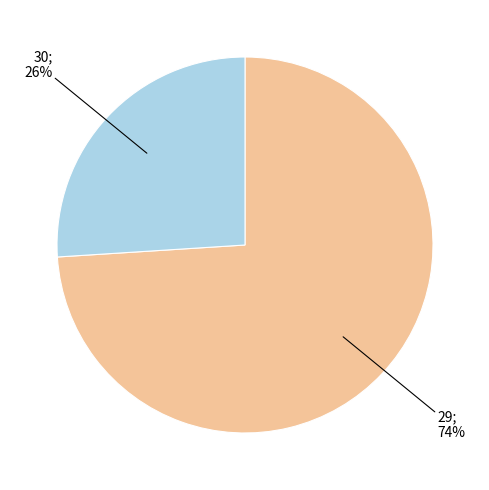

To the nearest percent, what is the average slice percentage?

50%